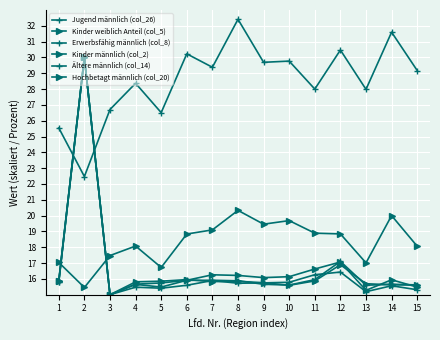

Reading right to left, transcribe all the data shown in this chart.

Jugend männlich (col_26): 15=29.2	14=31.6	13=28.0	12=30.5	11=28.0	10=29.8	9=29.7	8=32.4	7=29.4	6=30.2	5=26.5	4=28.4	3=26.7	2=22.5	1=25.5
Kinder weiblich Anteil (col_5): 15=18.1	14=20.0	13=17.0	12=18.8	11=18.9	10=19.7	9=19.5	8=20.3	7=19.1	6=18.8	5=16.7	4=18.1	3=17.5	2=15.5	1=17.0
Erwerbsfähig männlich (col_8): 15=15.3	14=15.6	13=15.2	12=16.4	11=16.3	10=15.8	9=15.7	8=15.7	7=15.9	6=15.6	5=15.4	4=15.5	3=15.0	2=30.0	1=15.8
Kinder männlich (col_2): 15=15.5	14=15.9	13=15.3	12=17.1	11=16.6	10=16.1	9=16.1	8=16.2	7=16.3	6=15.9	5=15.5	4=15.7	3=15.0	2=30.0	1=15.9
Ältere männlich (col_14): 15=15.6	14=15.7	13=15.6	12=17.1	11=16.0	10=15.6	9=15.7	8=15.9	7=15.9	6=15.9	5=15.7	4=15.7	3=15.0	2=30.0	1=15.8
Hochbetagt männlich (col_20): 15=15.6	14=15.6	13=15.7	12=16.9	11=15.9	10=15.6	9=15.8	8=15.8	7=15.8	6=16.0	5=15.9	4=15.8	3=15.0	2=30.0	1=15.9